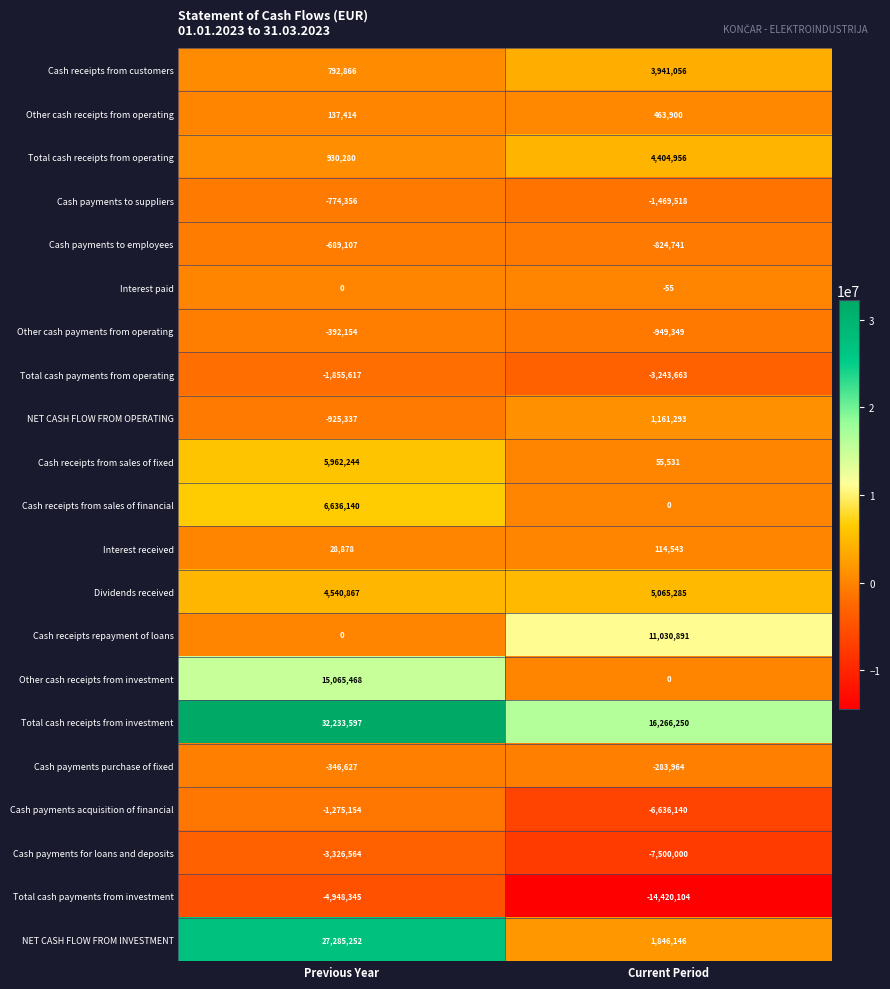

True or false: Total cash receipts from investment has a value of 16266250 at Current Period.

True